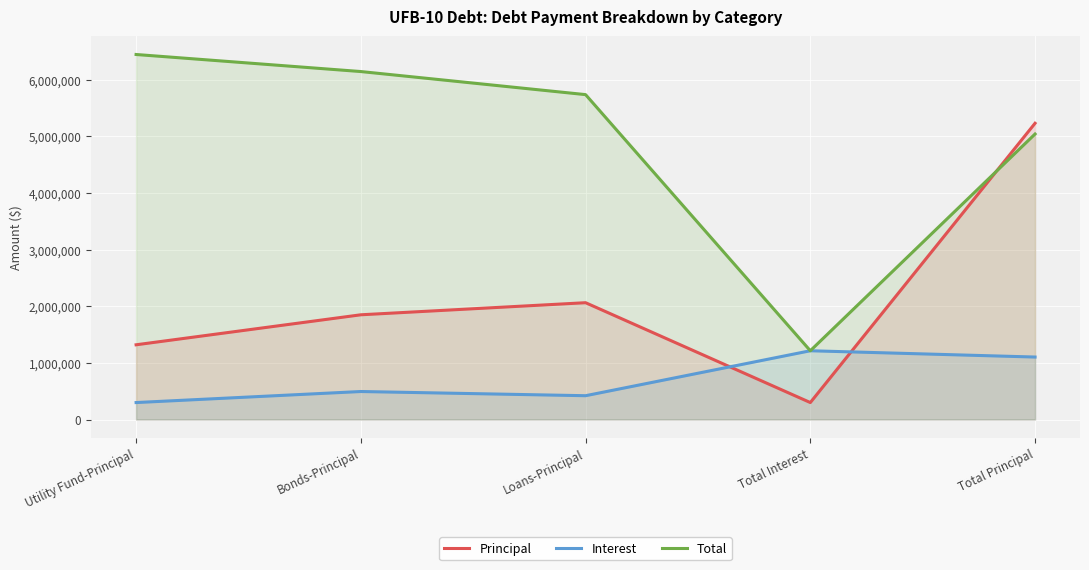

What is the sum of all Principal values?

10766645.0